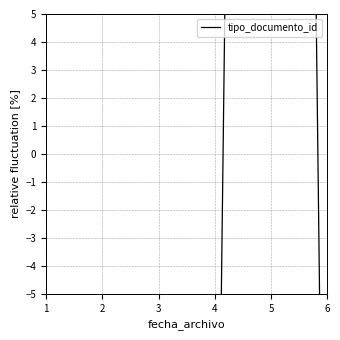

Reading right to left, list all the values displayed in this chart.

6=-27.9	5=139.6	4=-24.0	3=-29.9	2=-26.0	1=-31.8